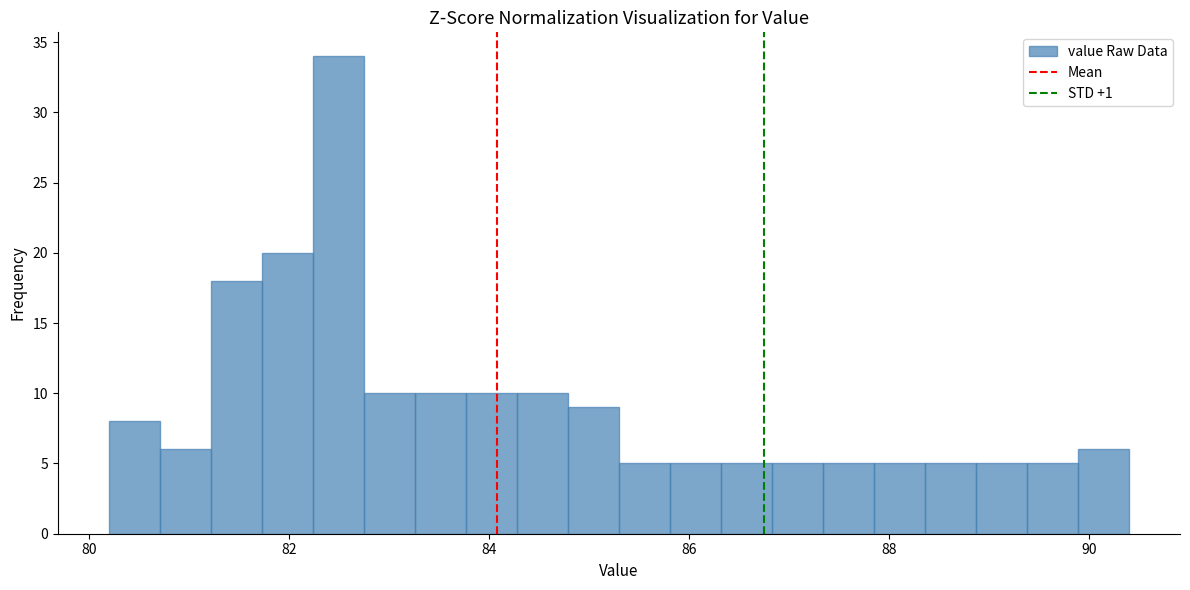

Read against the x-axis, roughly where is the centre of the tallest bar?

82.4